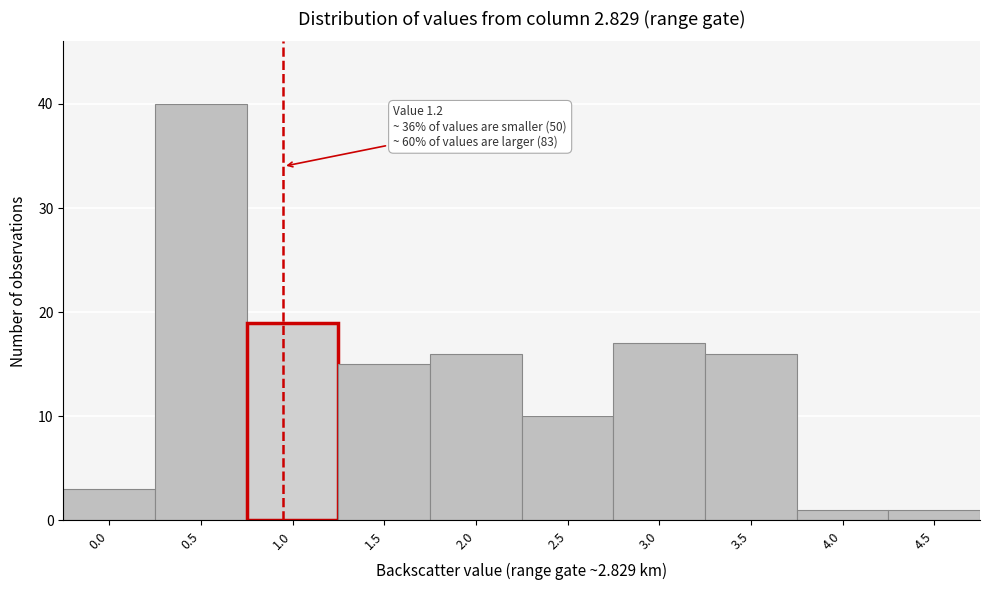

Reading right to left, extract all data points from this chart.

4.5=1	4.0=1	3.5=16	3.0=17	2.5=10	2.0=16	1.5=15	1.0=19	0.5=40	0.0=3